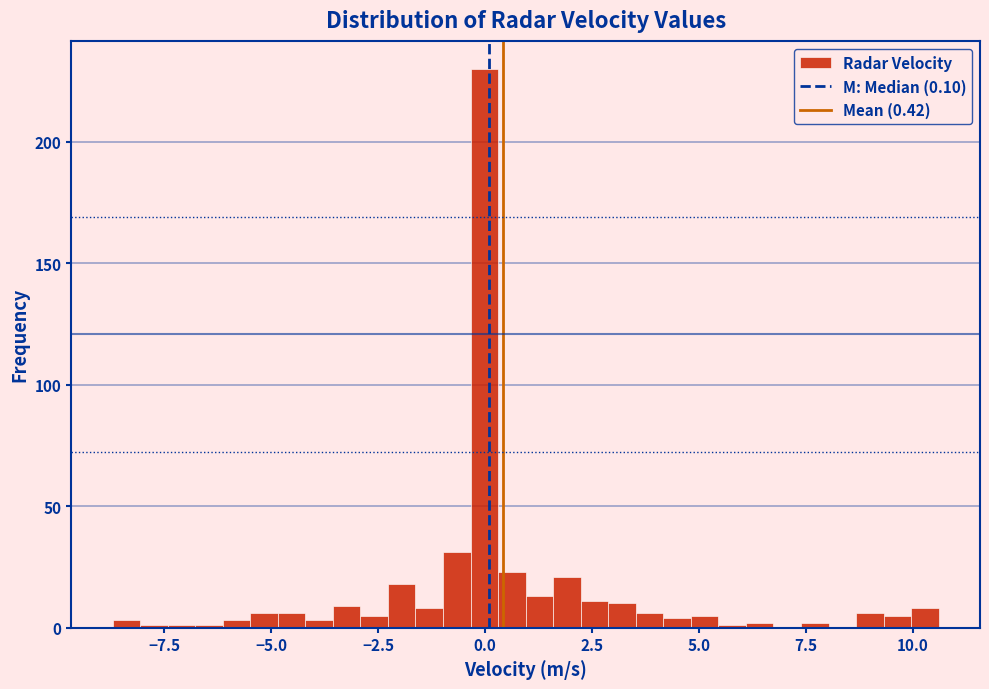

Around what value on the x-axis is the tallest bar? Give the approximate position of its centre, as read against the axis.

0.0